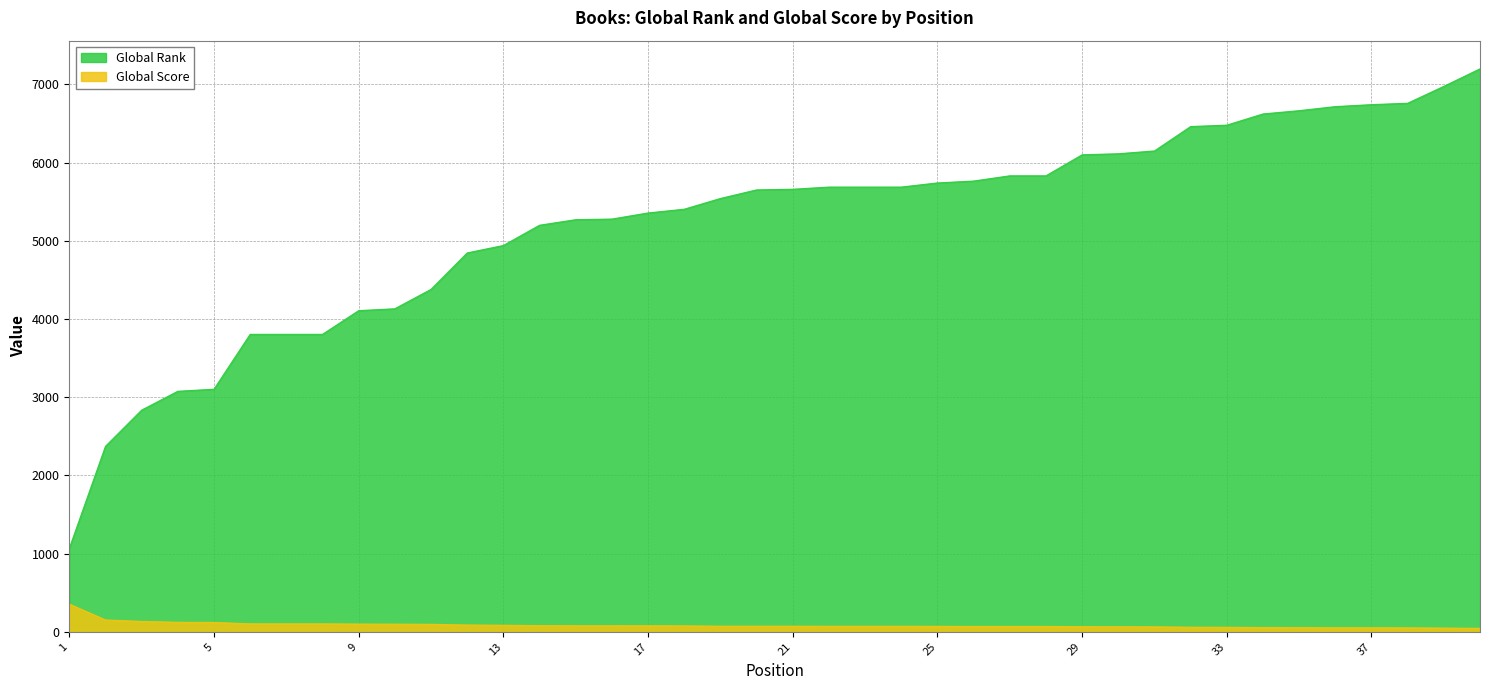

What is the value of the Global Rank point at the 33rd from the left?

6479